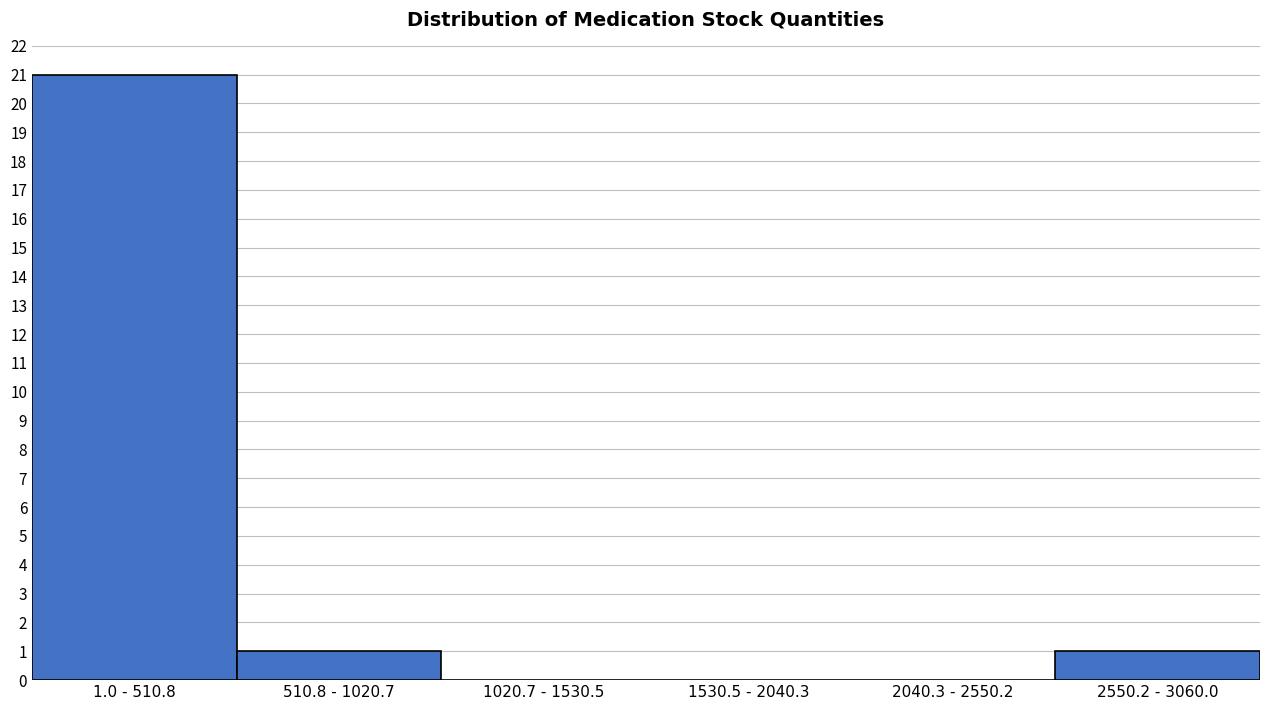

Reading right to left, list all the values displayed in this chart.

2550.2 - 3060.0=1	2040.3 - 2550.2=0	1530.5 - 2040.3=0	1020.7 - 1530.5=0	510.8 - 1020.7=1	1.0 - 510.8=21